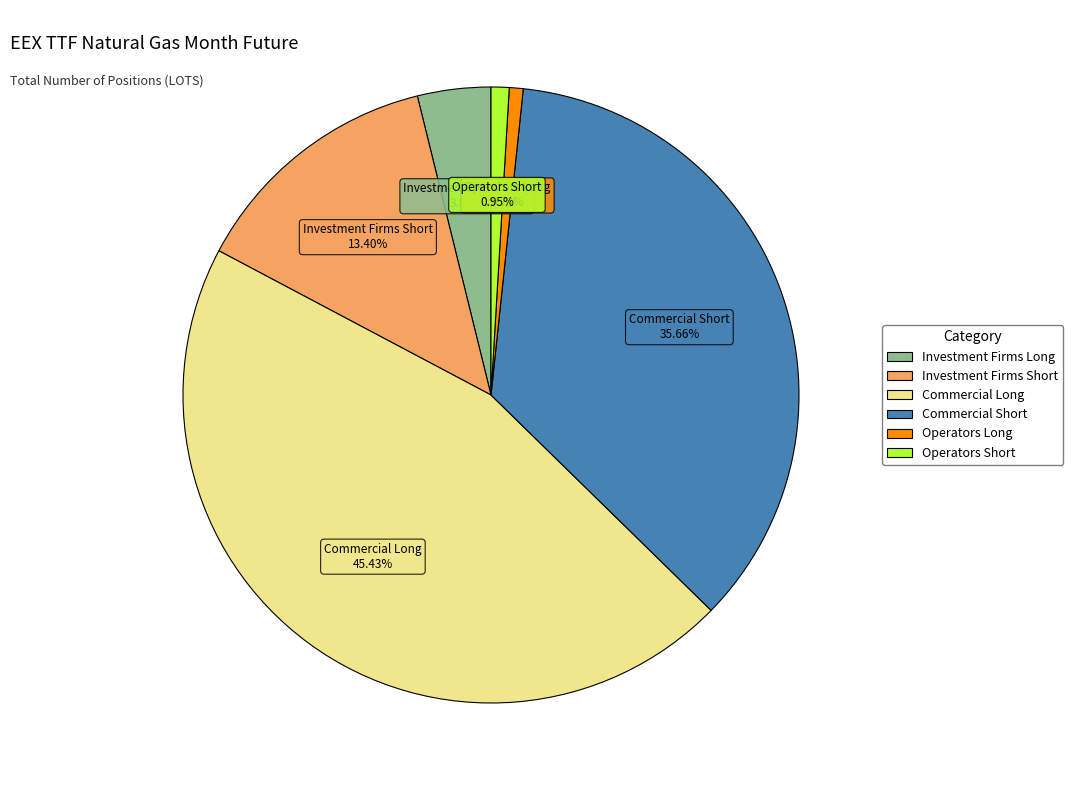

Is there any slice that represents more than half of the pie?

No